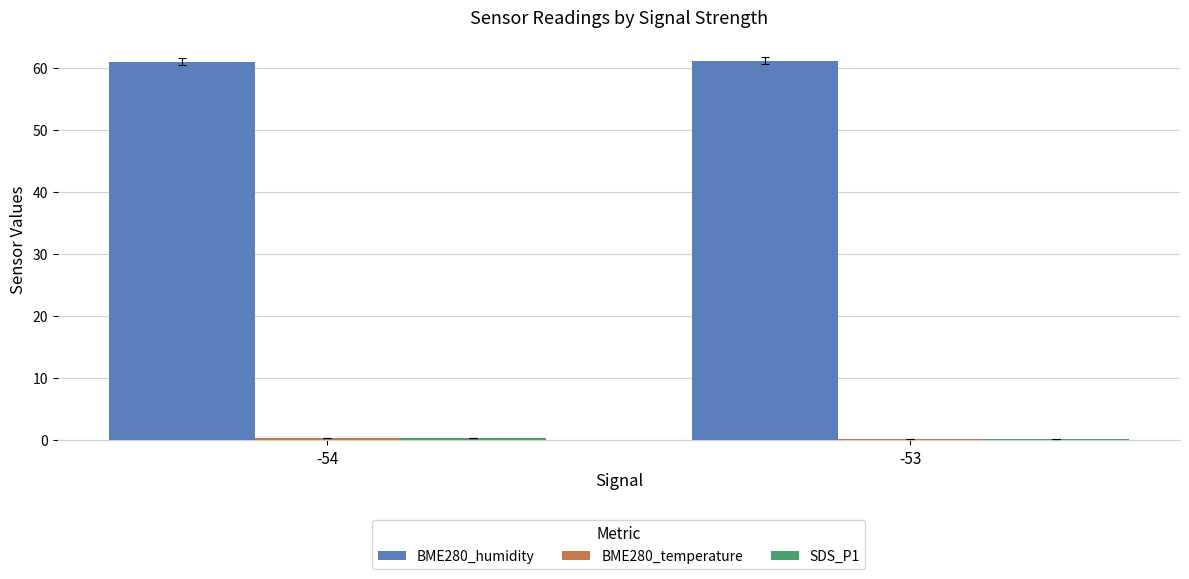

Which series has the largest total across all categories?

BME280_humidity